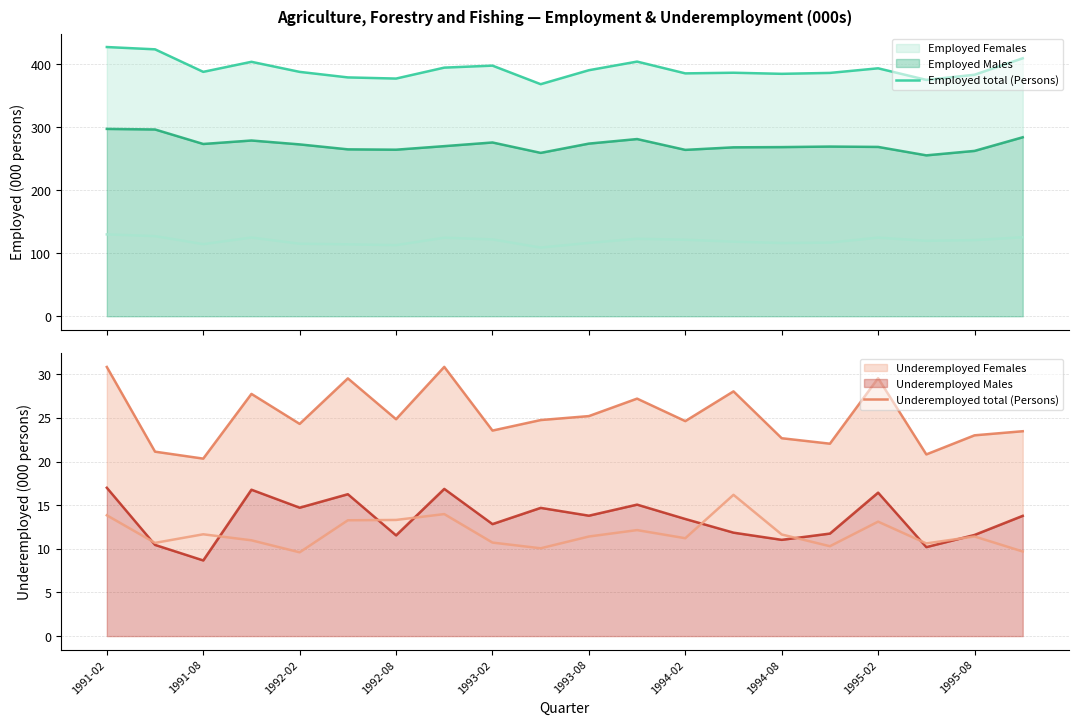

True or false: Underemployed total (Persons) and Employed total (Persons) intersect in this chart.

False